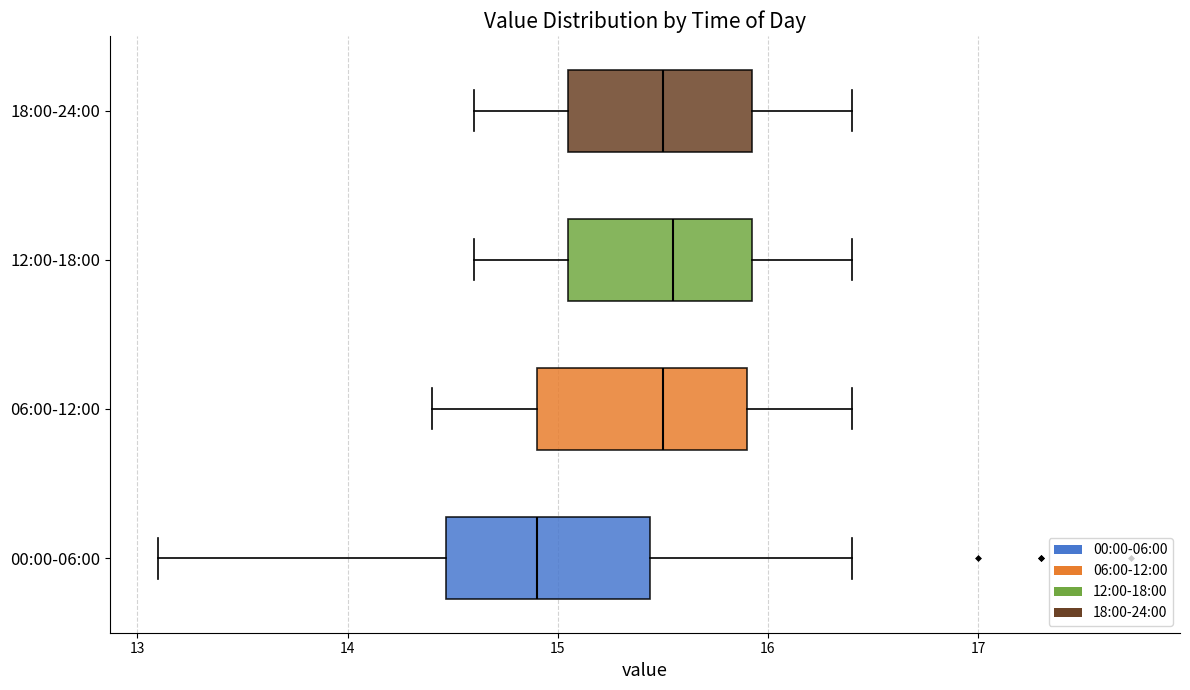

Reading bottom to top, read every box against the x-axis: the position of its median line, the range the box covers, and the ends of its whiskers. The values are not printed on the chart, so give them approximately, as read against the axis.

00:00-06:00: median 14.9, box 14.5 to 15.4, whiskers 13.1 to 16.4
06:00-12:00: median 15.5, box 14.9 to 15.9, whiskers 14.4 to 16.4
12:00-18:00: median 15.6, box 15.1 to 15.9, whiskers 14.6 to 16.4
18:00-24:00: median 15.5, box 15.1 to 15.9, whiskers 14.6 to 16.4